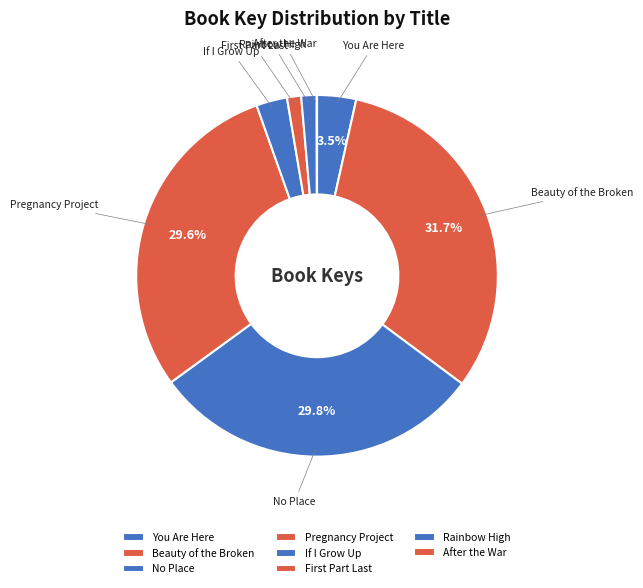

What is the largest slice in the pie chart?

Beauty of the Broken